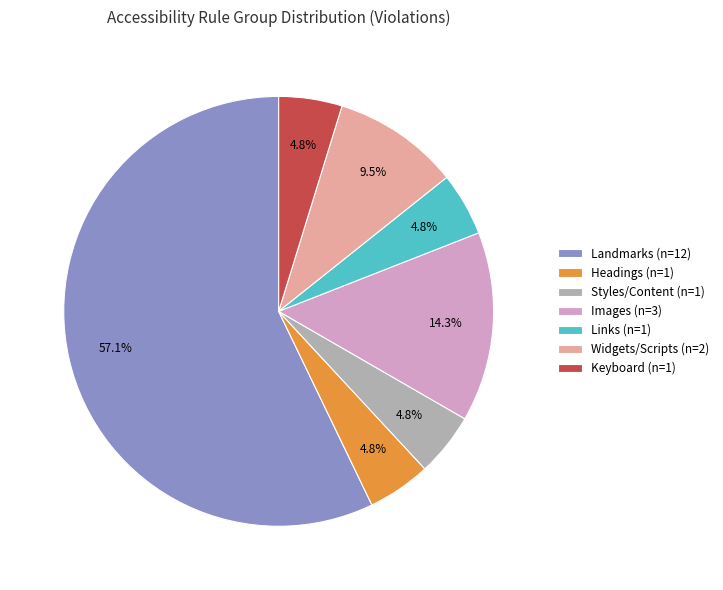

Is there any slice that represents more than half of the pie?

Yes